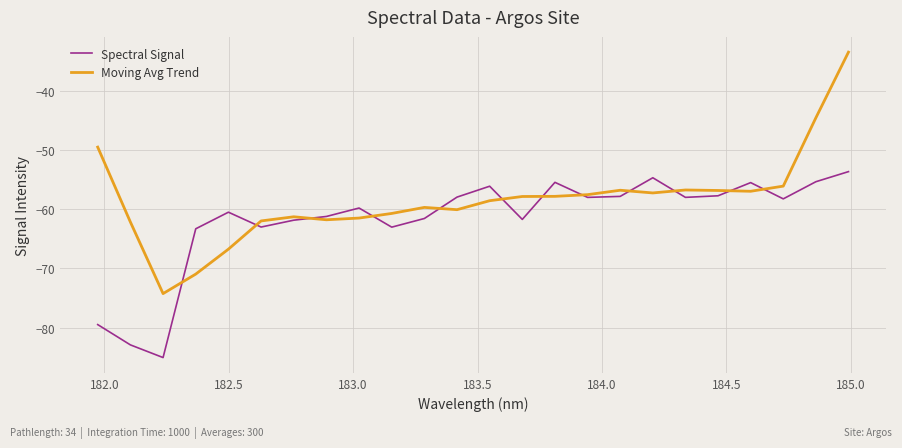

True or false: Moving Avg Trend has more than 0 points higher than both neighbors.

True